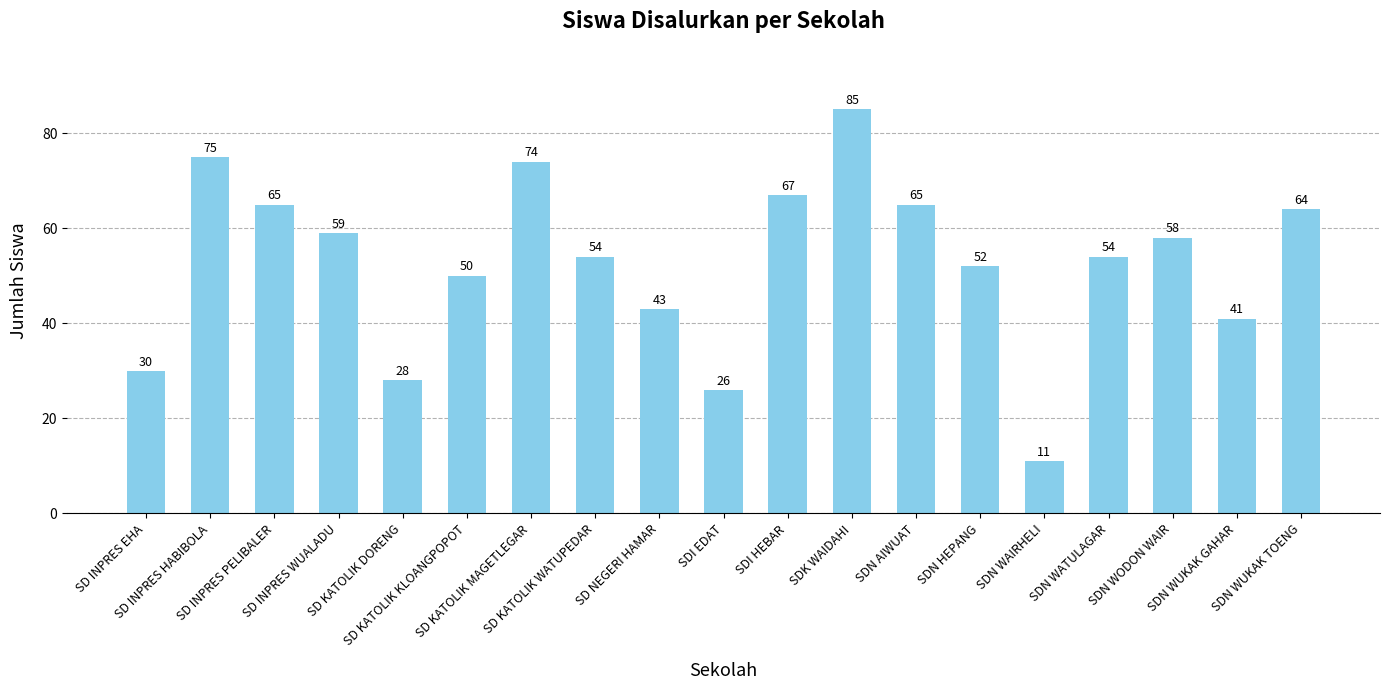

Is it true that the value at SD KATOLIK WATUPEDAR is 54?

True